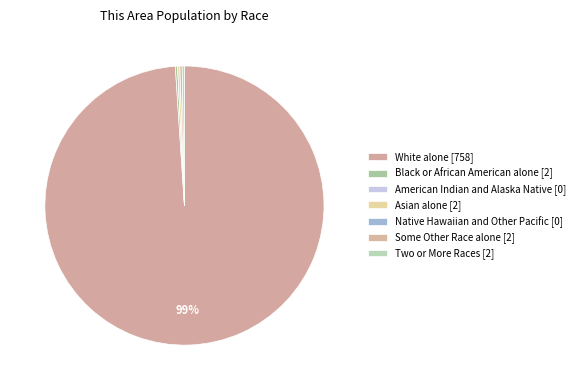

Which category accounts for the majority?

White alone